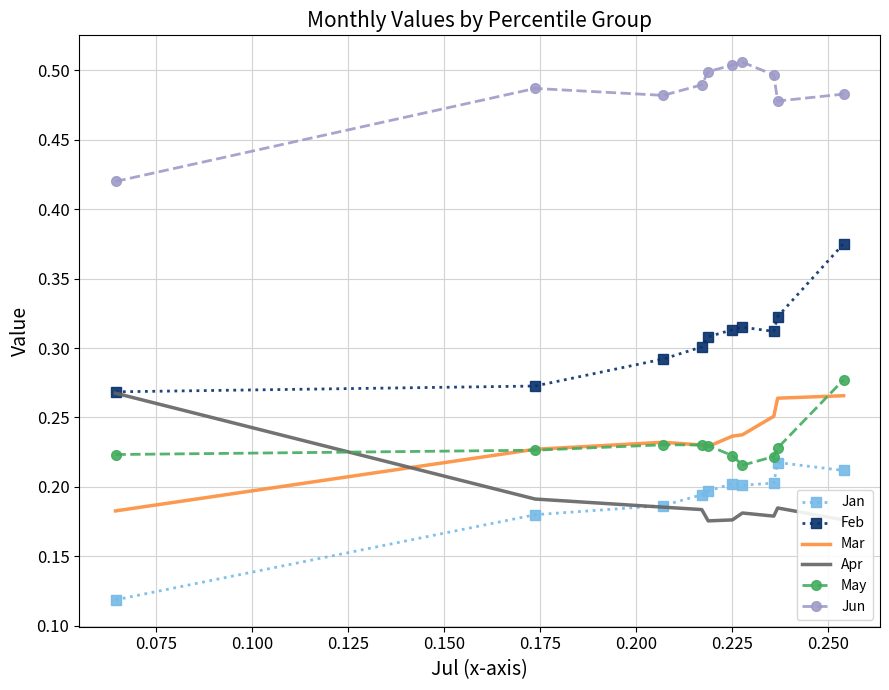

True or false: May and Jun cross at least once.

False